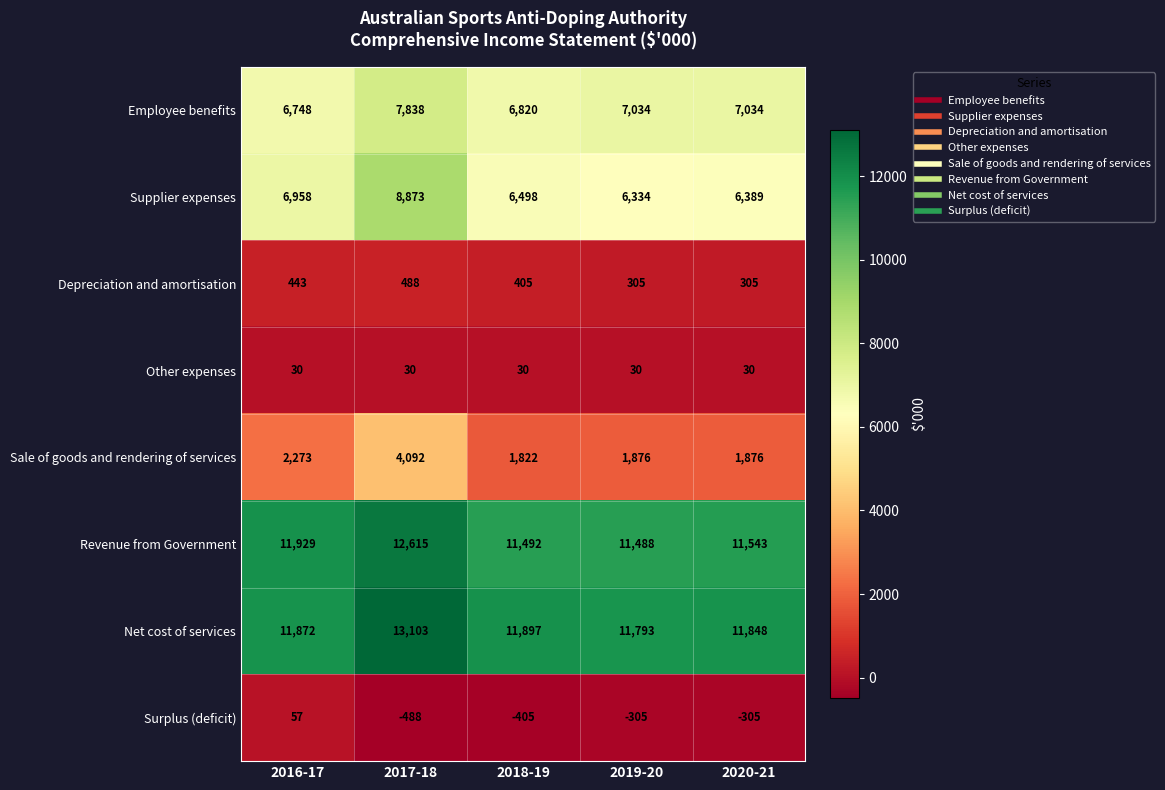

Read the Other expenses value at 2019-20.

30